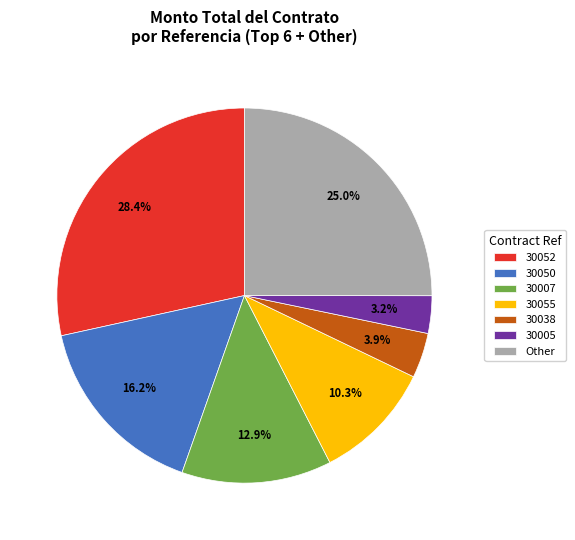

Does any single category account for the majority?

No